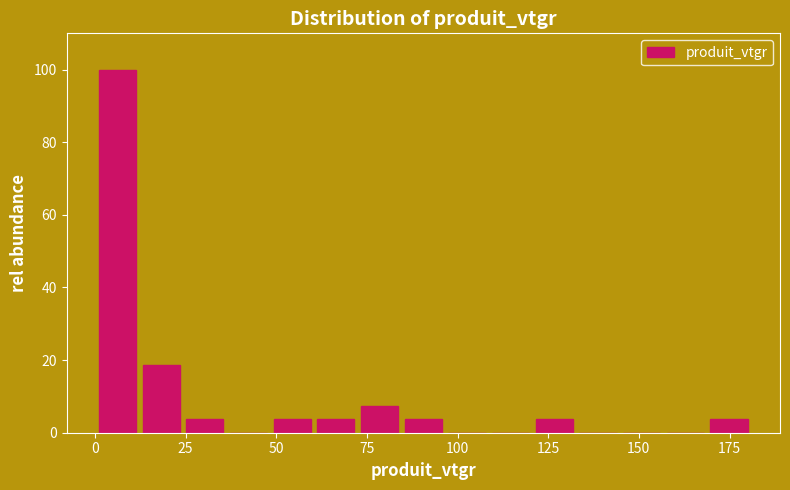

Read against the x-axis, roughly where is the centre of the tallest bar?

5